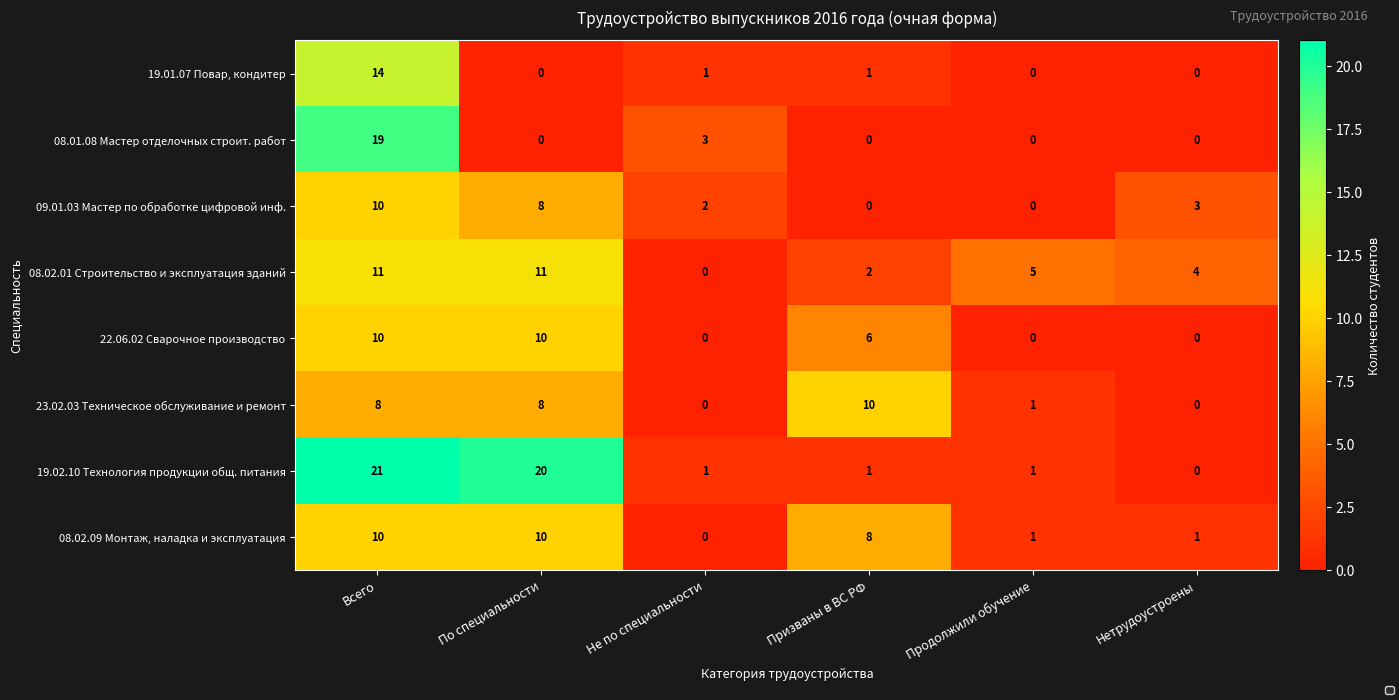

What is the highest value of the 19.02.10 Технология продукции общ. питания series?

21